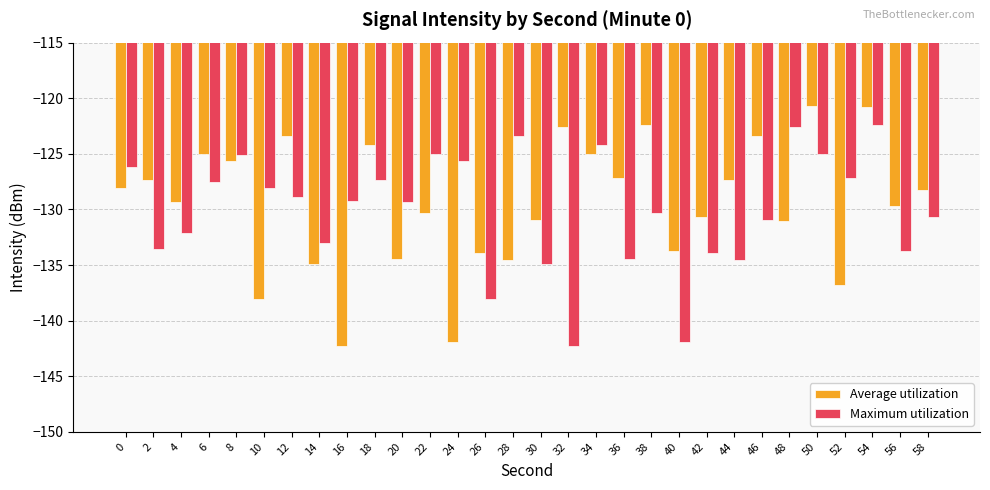

Which series changed the most between 40 and 50?

Maximum utilization